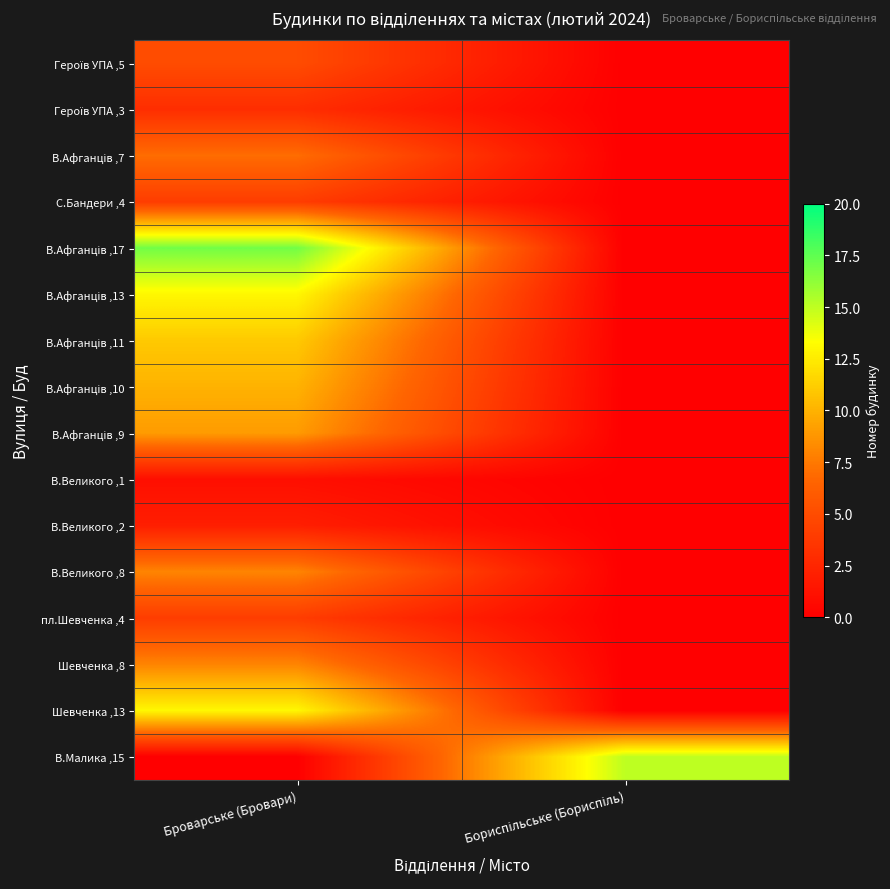

List the series in order of their peak value, highest first.

В.Афганців ,17, В.Малика ,15, В.Афганців ,13, Шевченка ,13, В.Афганців ,11, В.Афганців ,10, В.Афганців ,9, В.Великого ,8, Шевченка ,8, В.Афганців ,7, Героїв УПА ,5, С.Бандери ,4, пл.Шевченка ,4, Героїв УПА ,3, В.Великого ,2, В.Великого ,1